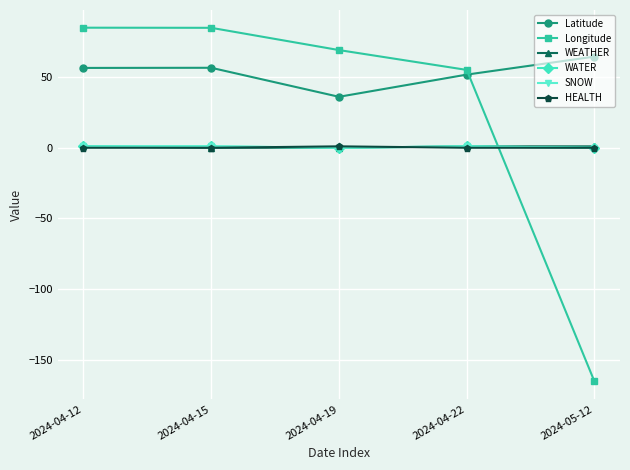

What is the total value across all series at 2024-05-12?

-99.9